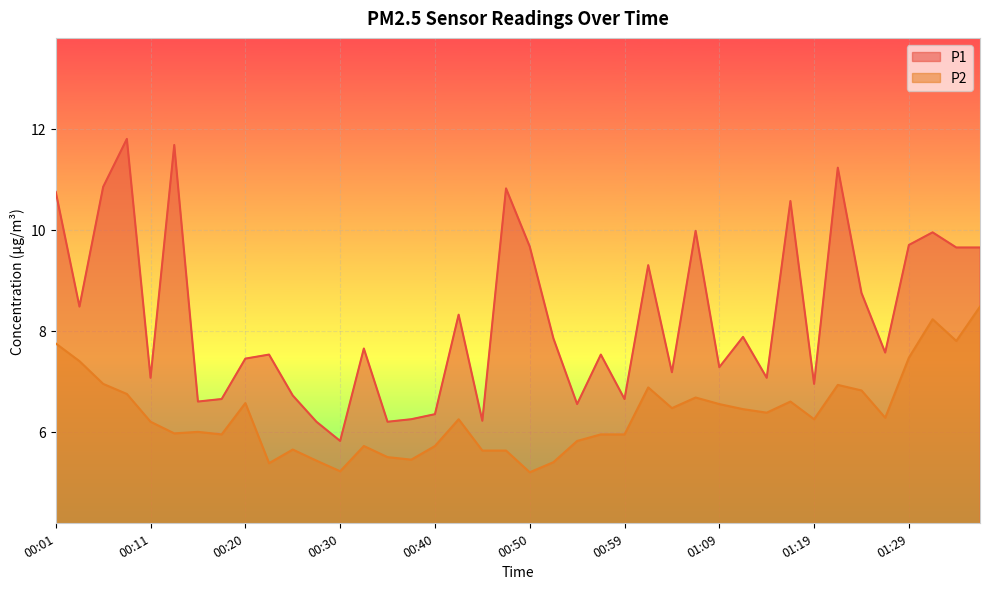

What is the sum of the P2 values at 00:03 and 01:04?

13.9